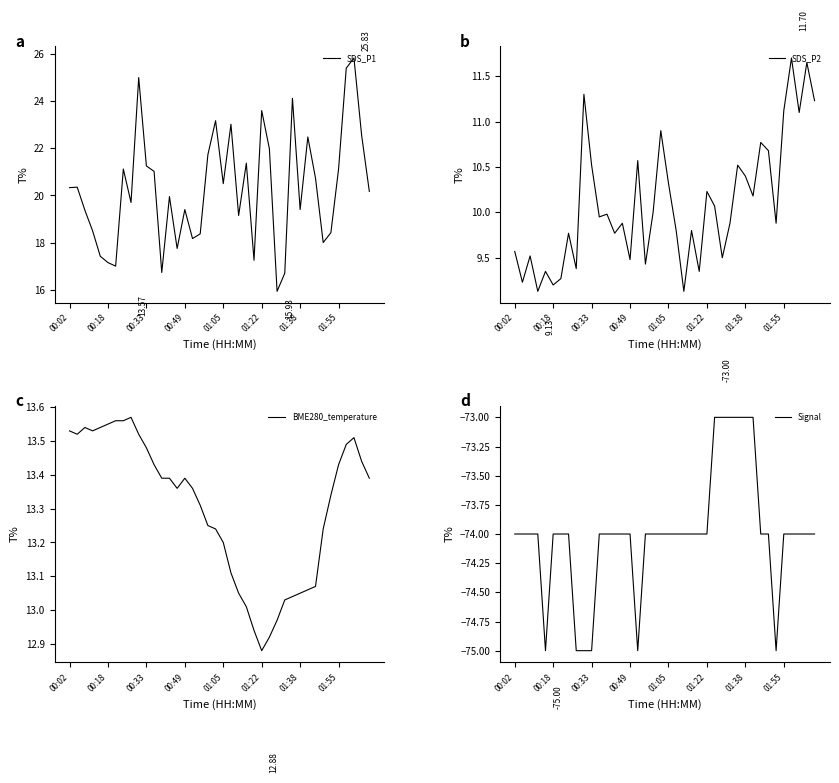

What is the minimum value for BME280_temperature?

12.9